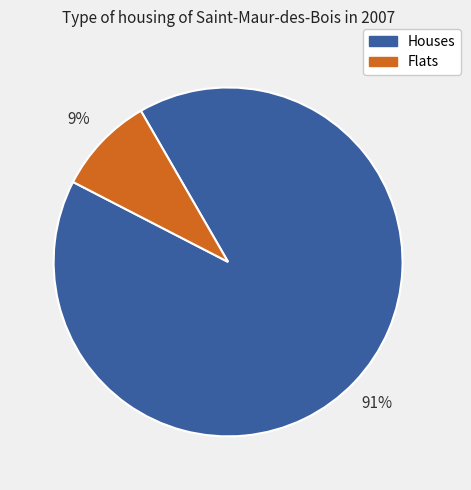

To the nearest percent, what is the average slice percentage?

50%